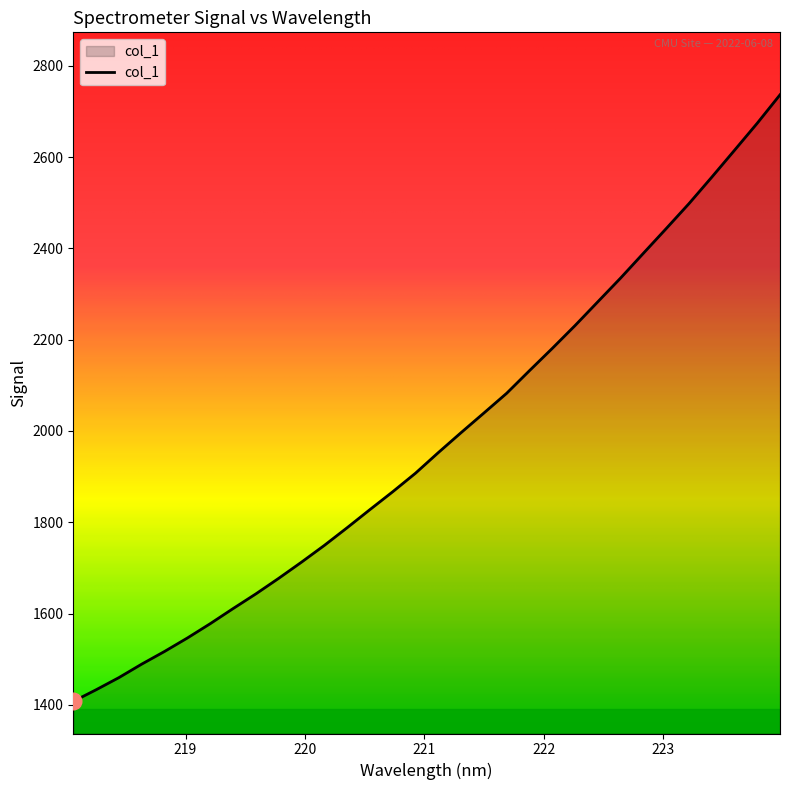

What is the greatest value displayed?

2736.4